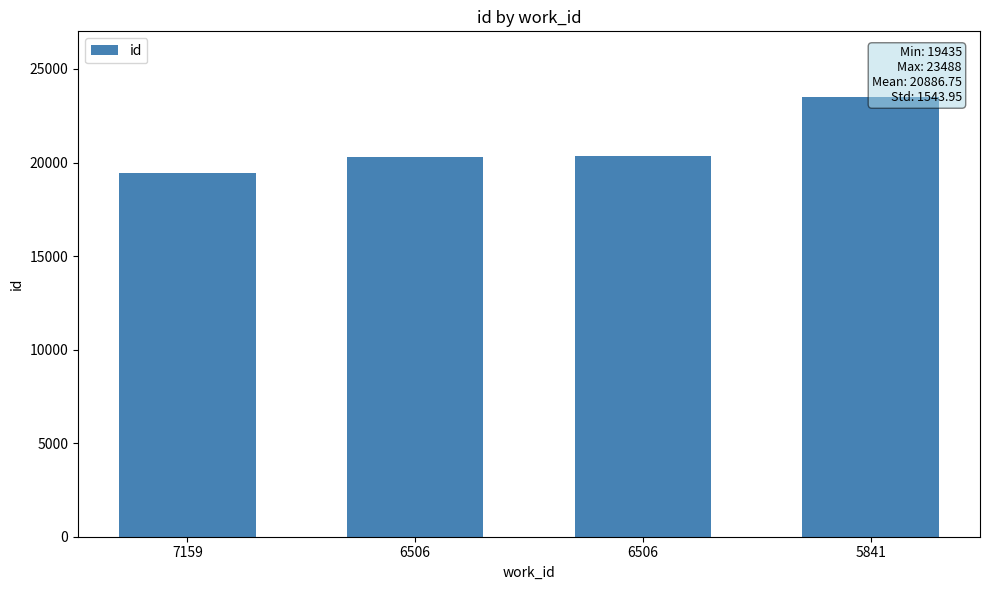

How many values are below 20325?

2